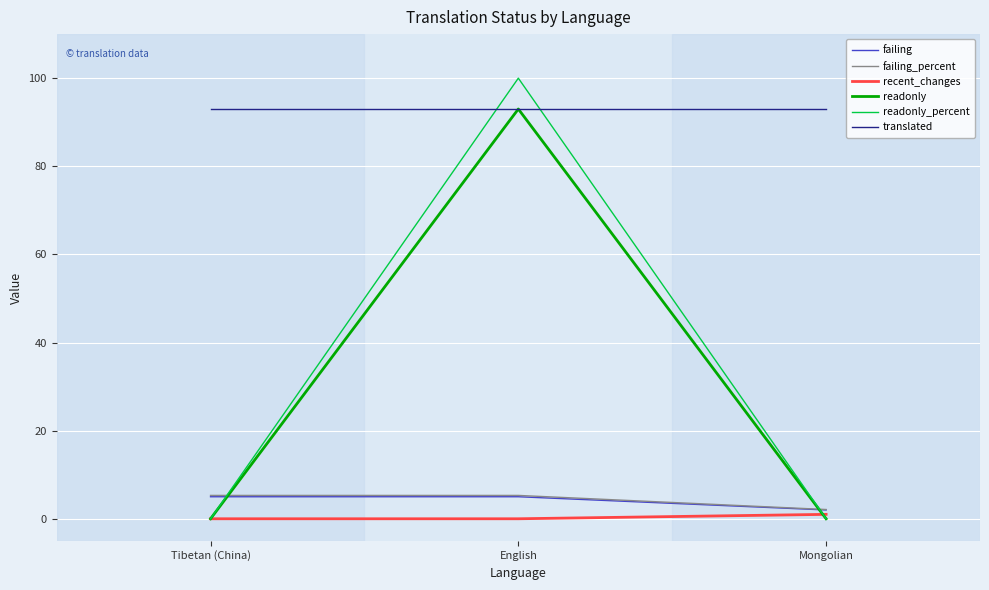

Where is failing nearest to the value 3?

Mongolian